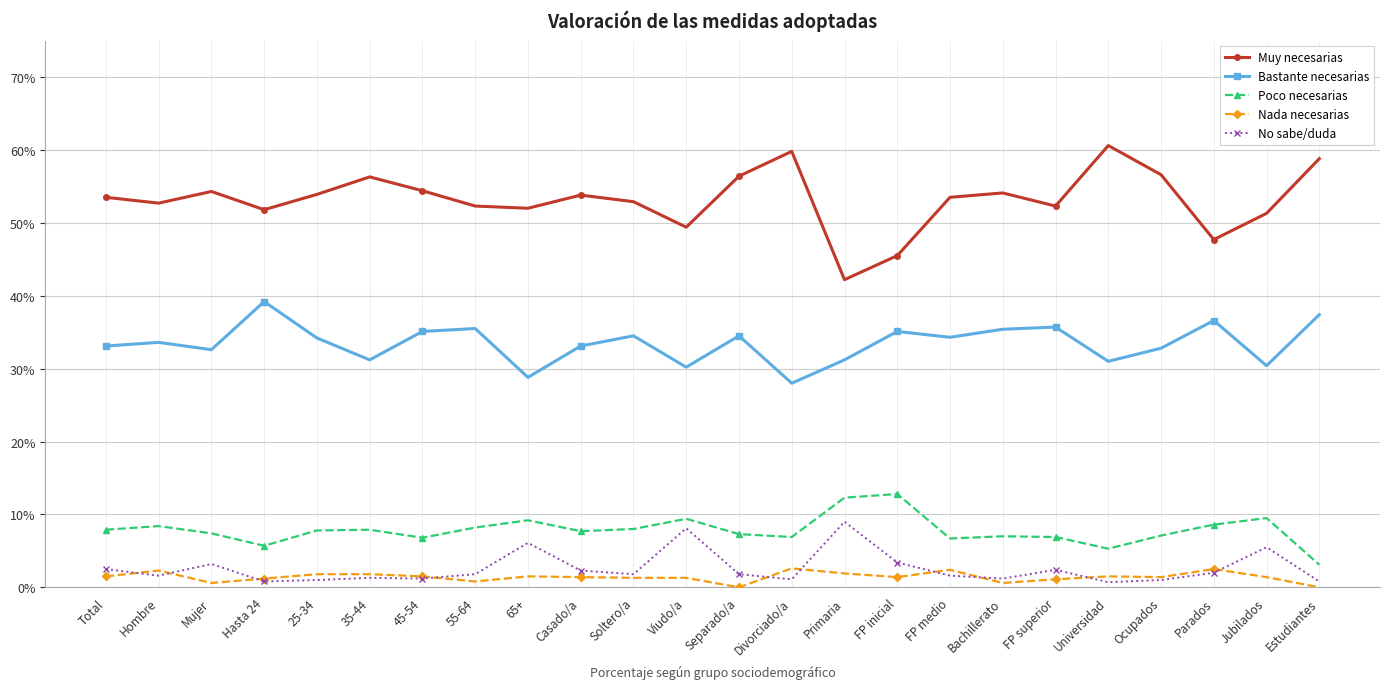

Rank the series by their maximum value, from highest to lowest.

Muy necesarias, Bastante necesarias, Poco necesarias, No sabe/duda, Nada necesarias